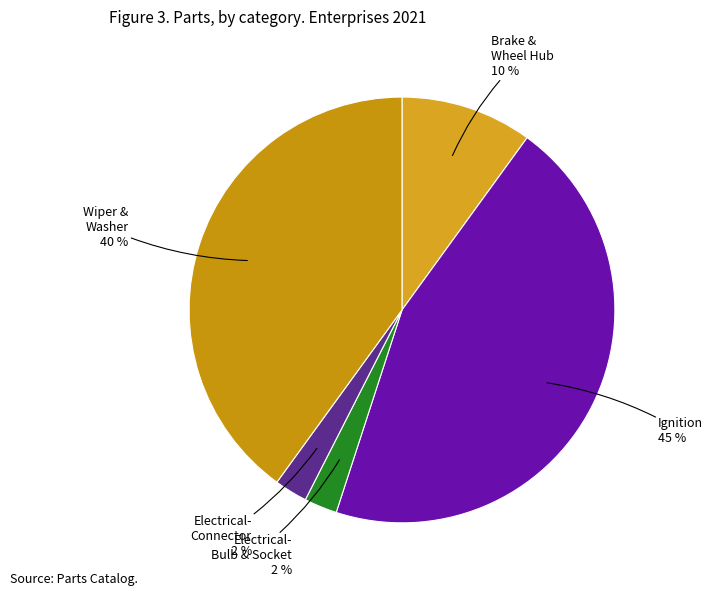

Which category has the biggest portion of the pie?

Ignition 45 %